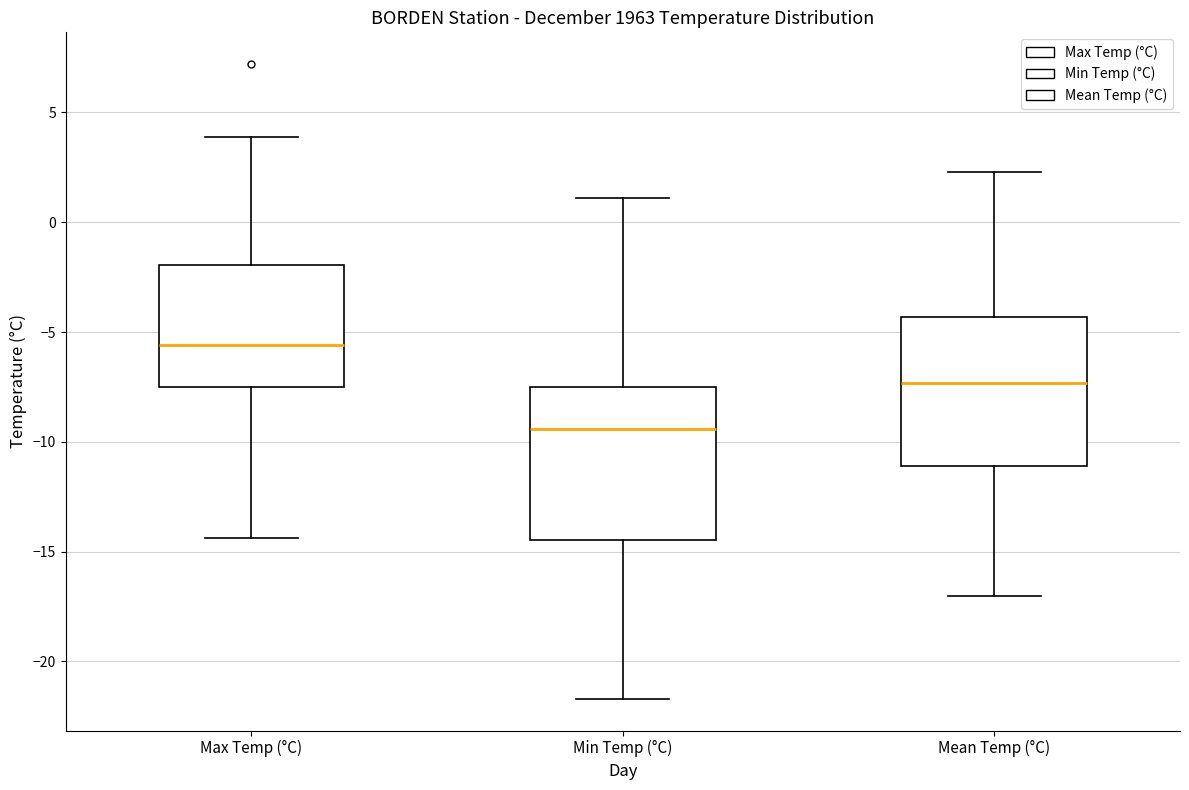

Which box's median line is the highest?

Max Temp (°C)